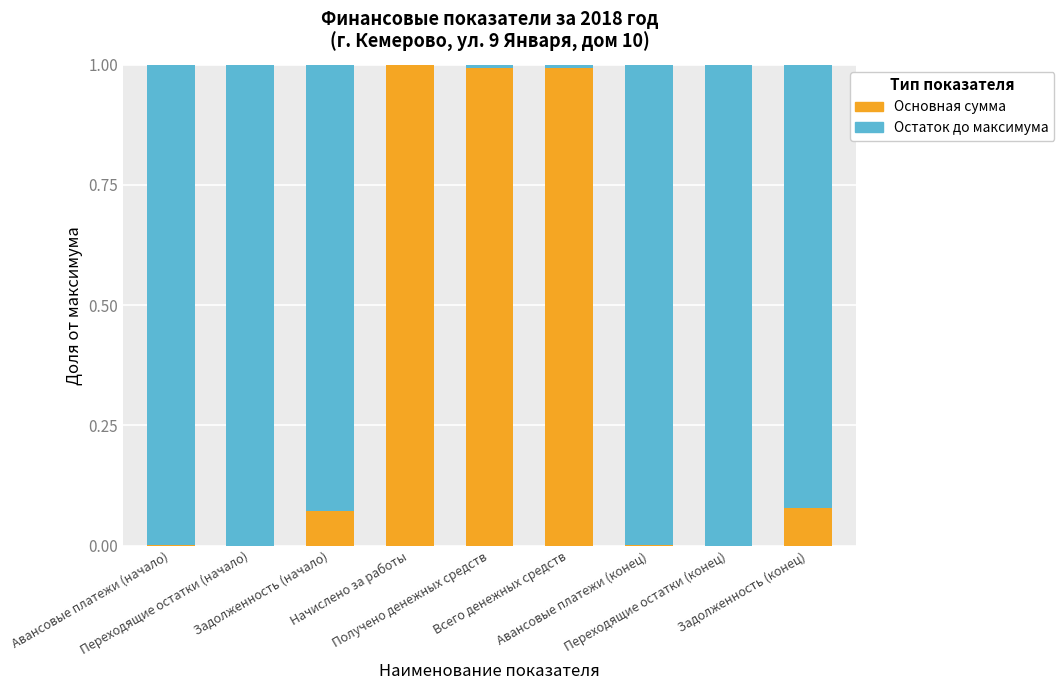

What is the sum of all Основная сумма values?

3.1